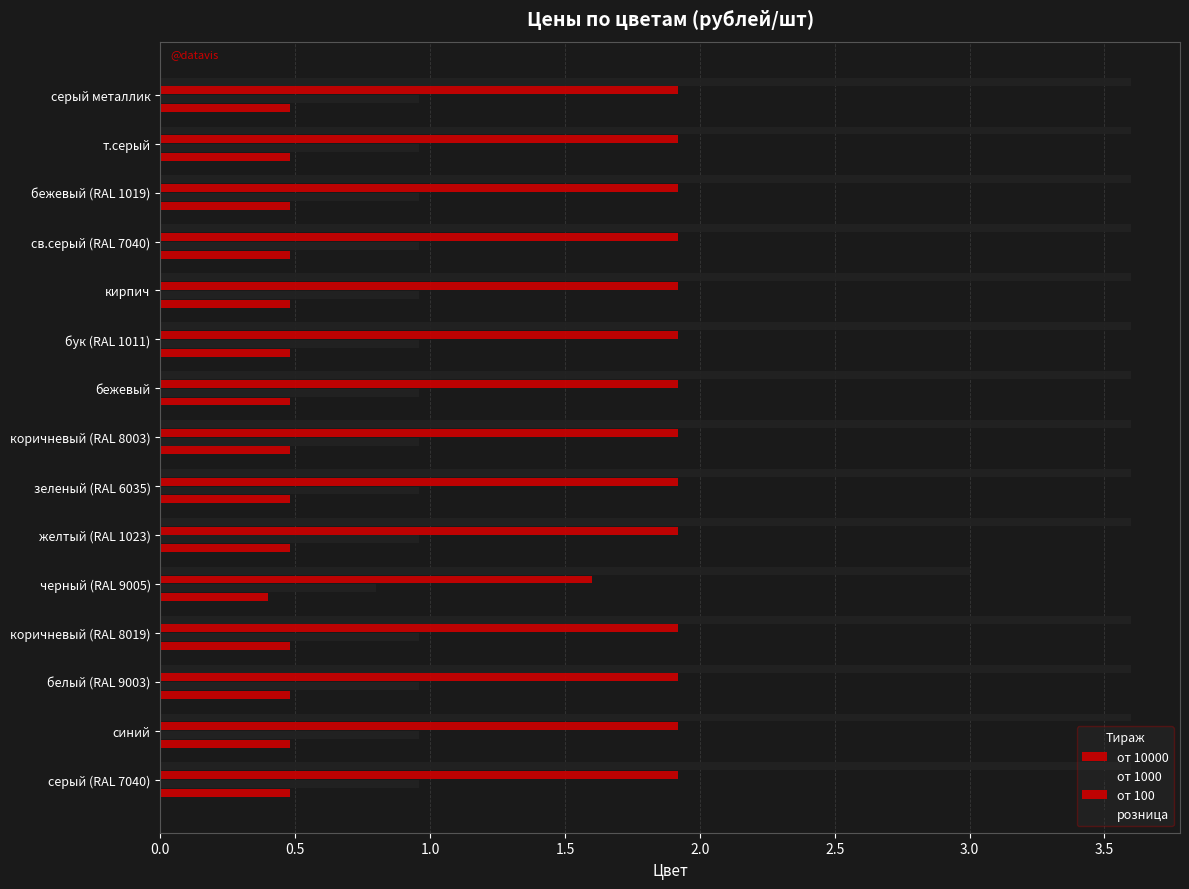

Count the от 1000 values in the range 0 to 1.

15